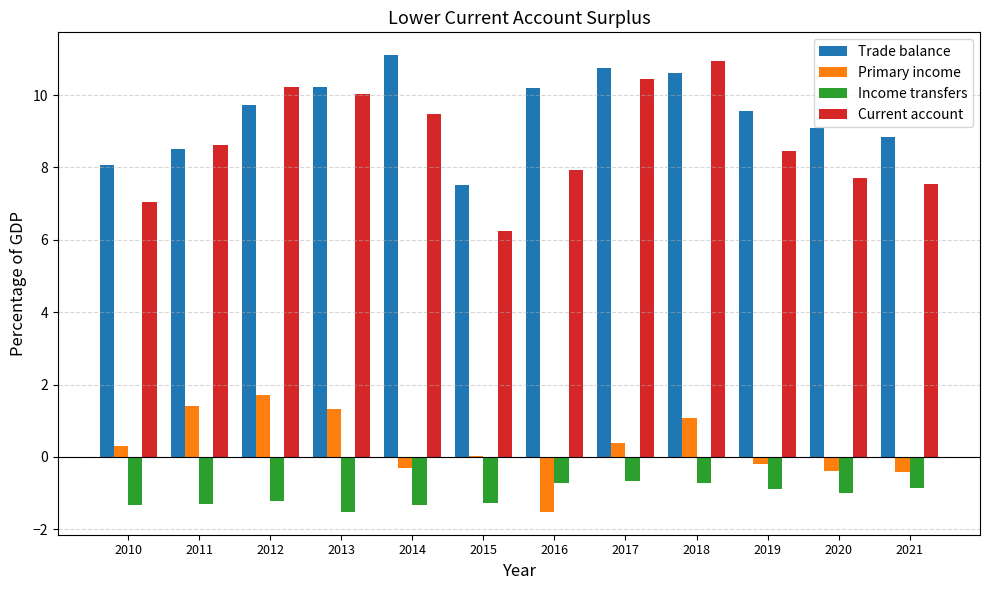

What is the difference between the Current account values at 2016 and 2019?

0.5